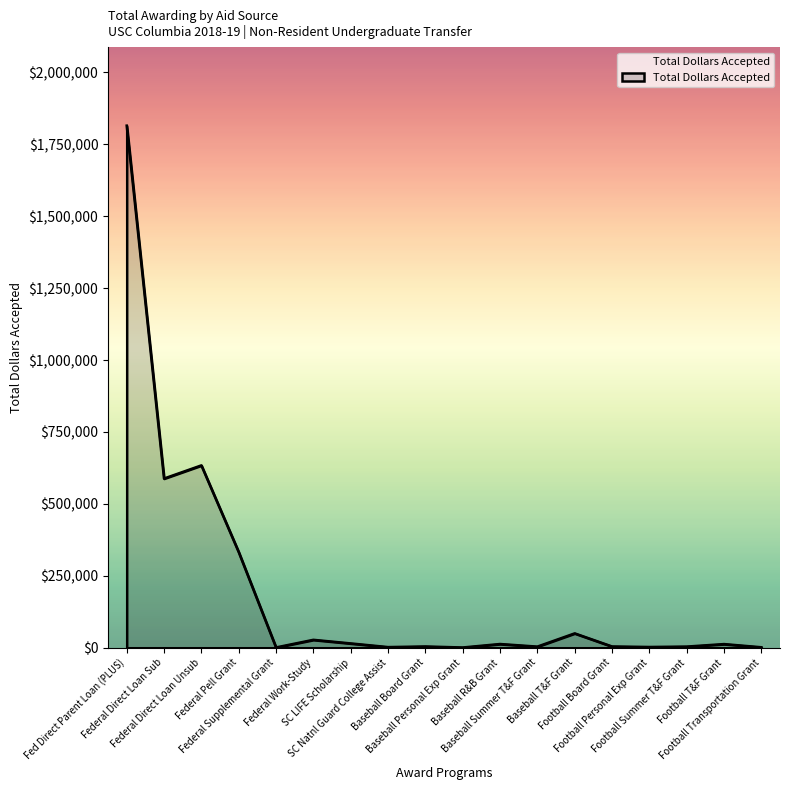

What is the change in value from SC Natnl Guard College Assist to Football Board Grant?

+2136.0